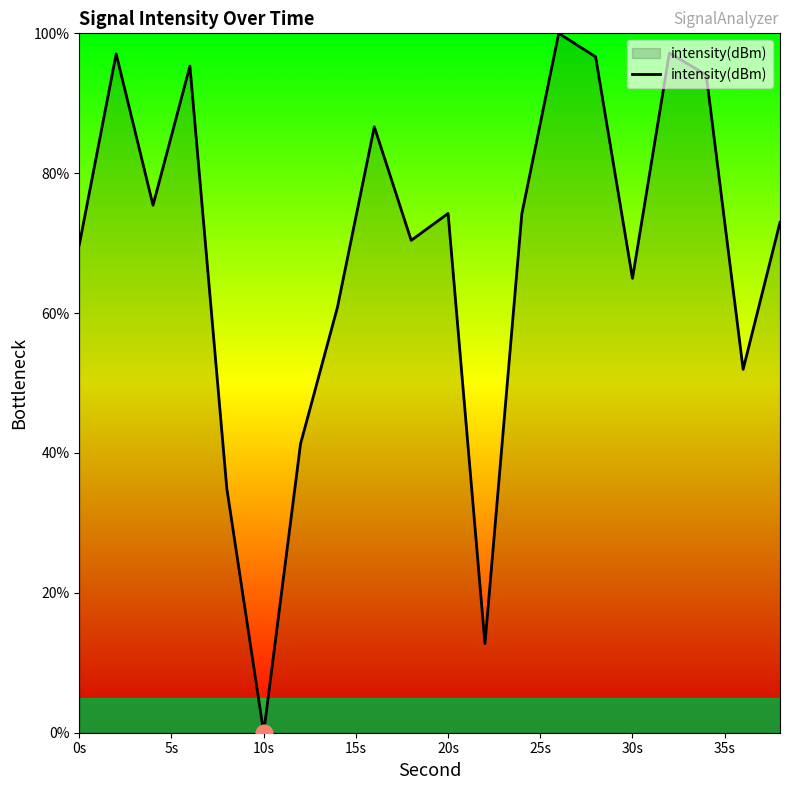

What is the greatest value displayed?

100.0